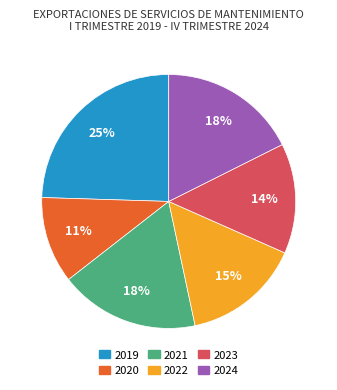

Is there any slice that represents more than half of the pie?

No